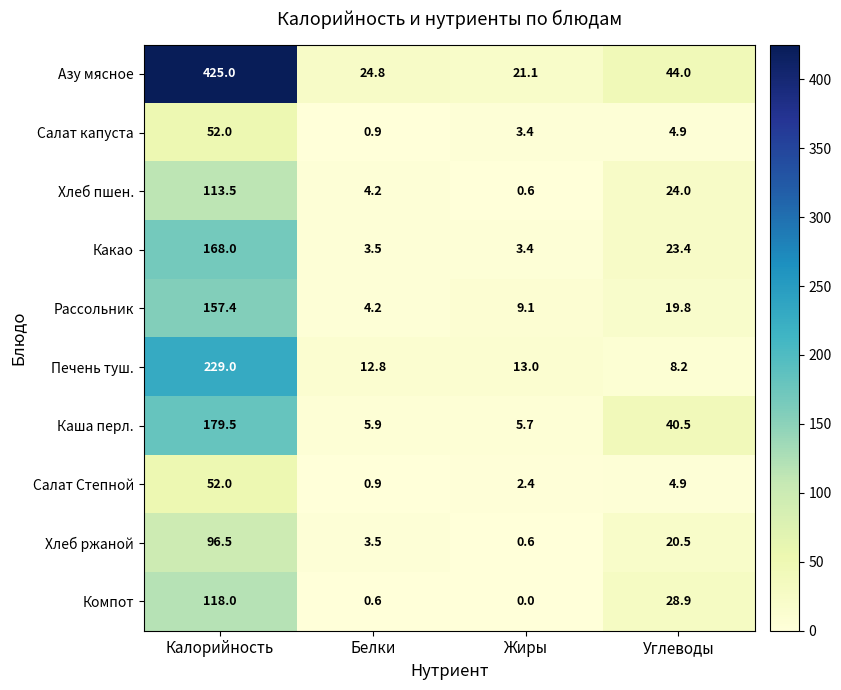

What is the difference between the second highest and minimum values in the Хлеб пшен. series?

23.4